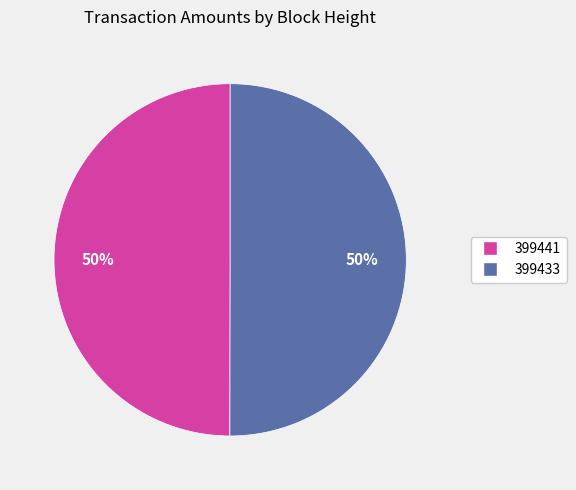

To the nearest percent, what percentage of the pie is 399441?

50%